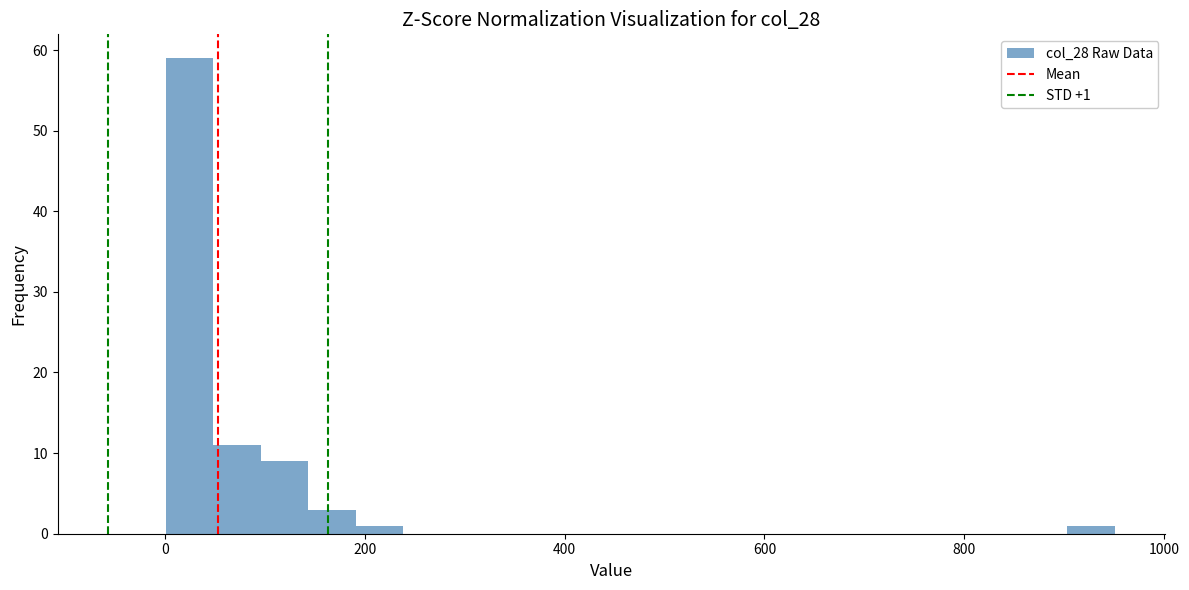

Around what value on the x-axis is the tallest bar? Give the approximate position of its centre, as read against the axis.

20